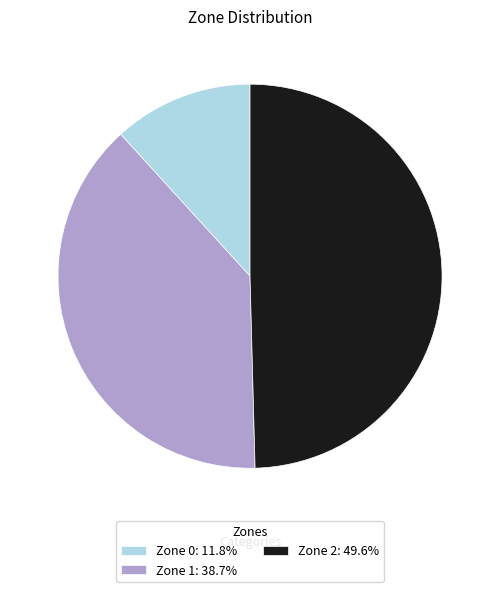

Approximately how many times larger is the value at Zone 0: 11.8% compared to Zone 1: 38.7%?

0.3